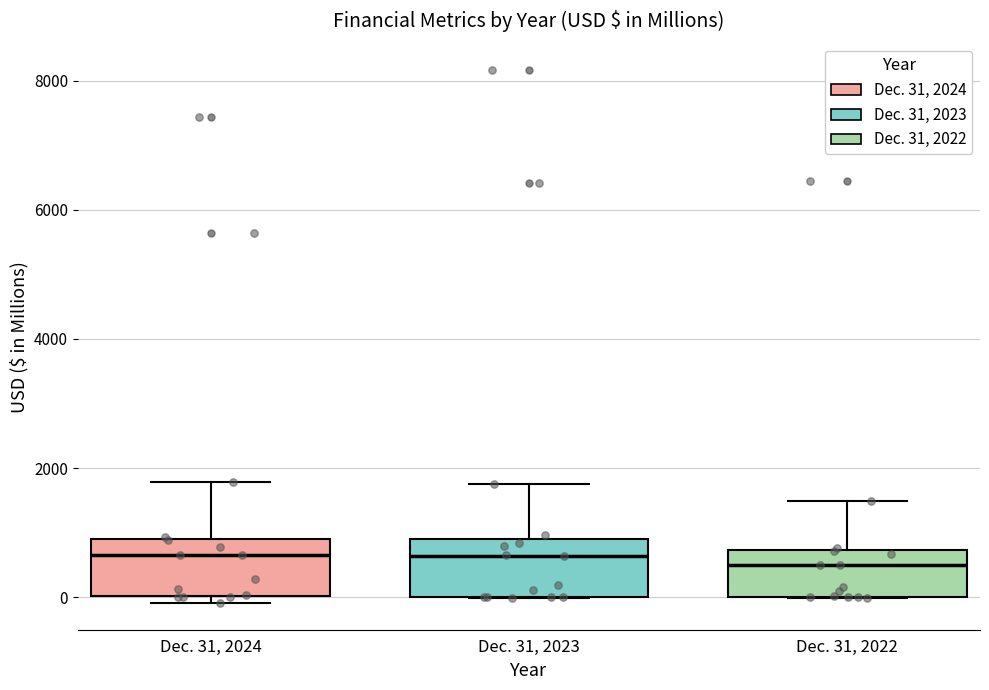

Reading left to right, read every box against the y-axis: the position of its median line, the range the box covers, and the ends of its whiskers. The values are not printed on the chart, so give them approximately, as read against the axis.

Dec. 31, 2024: median 600, box 0 to 1000, whiskers 0 (just below the box's lower edge) to 1800
Dec. 31, 2023: median 600, box 0 to 800, whiskers 0 to 1800
Dec. 31, 2022: median 400, box 0 to 800, whiskers 0 to 1400